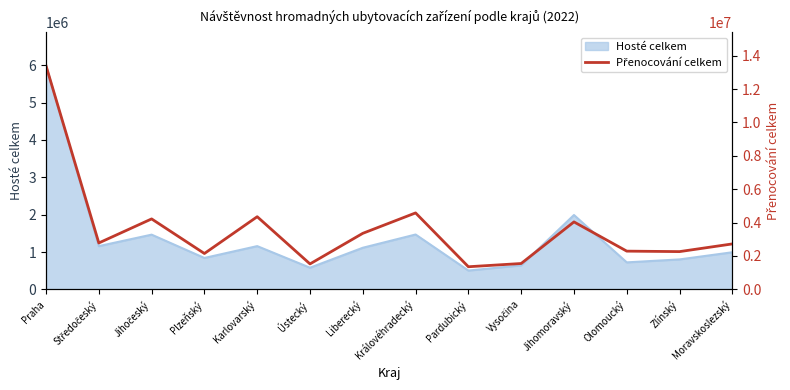

How many data points are less than 2781158?

7